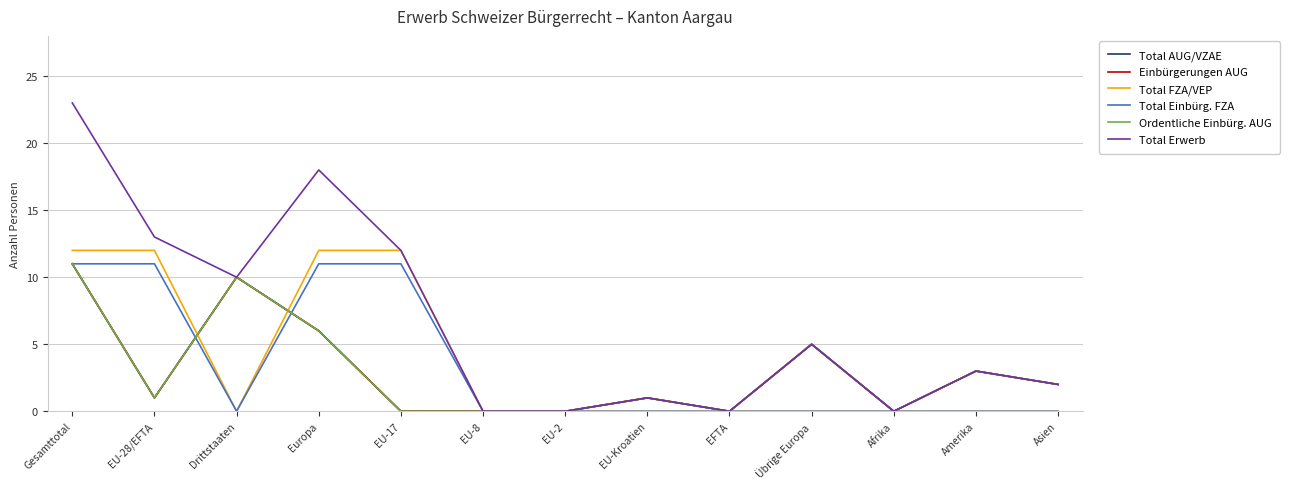

True or false: Total Einbürg. FZA has a value of 7 at Amerika.

False